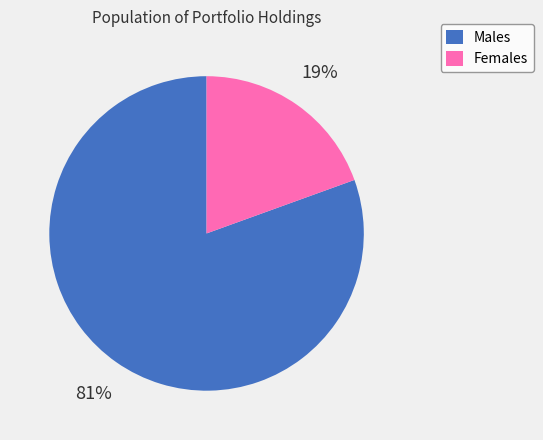

To the nearest percent, what portion does Males represent?

81%